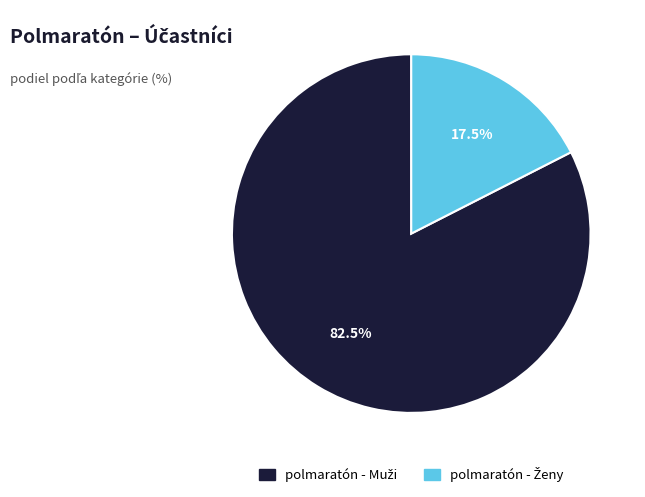

Does any single category account for the majority?

Yes